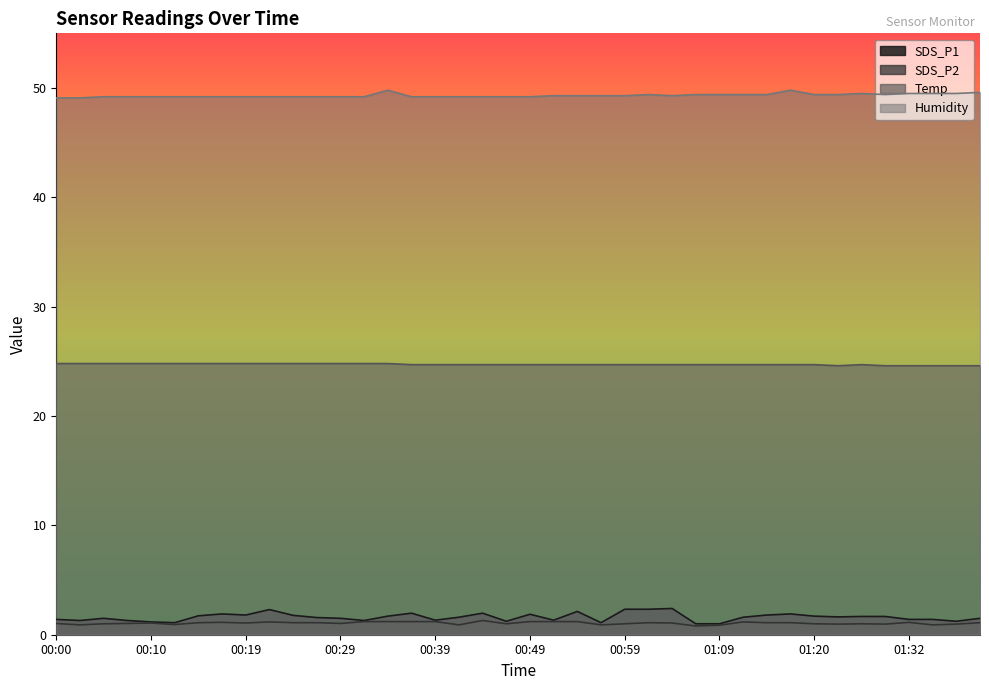

Which series changed the most between 00:57 and 01:40?

SDS_P1